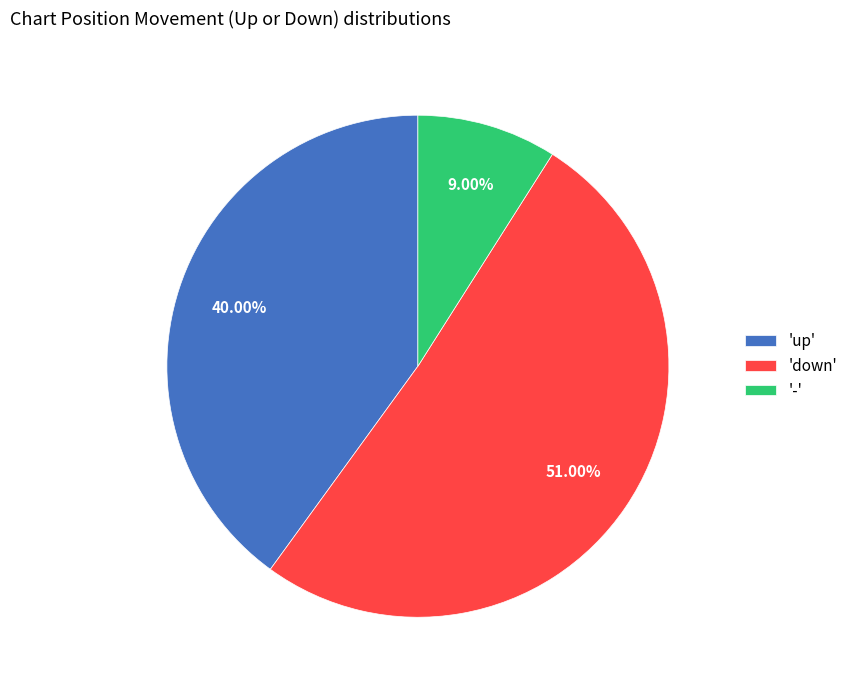

Combined, do 'up' and '-' account for over 50%?

No